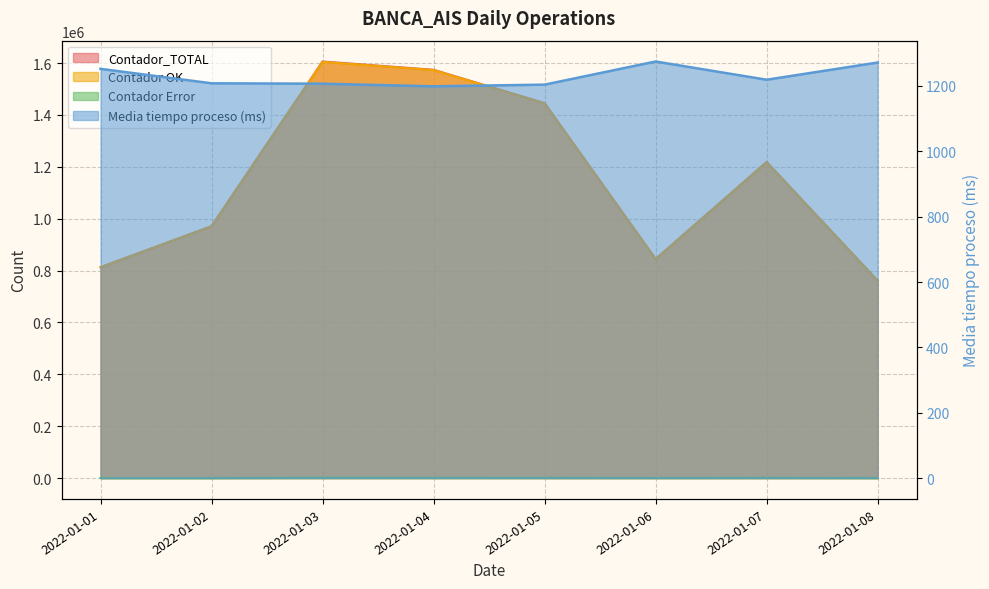

What is the value of the Contador_TOTAL point at the 3rd from the left?

1606215.0